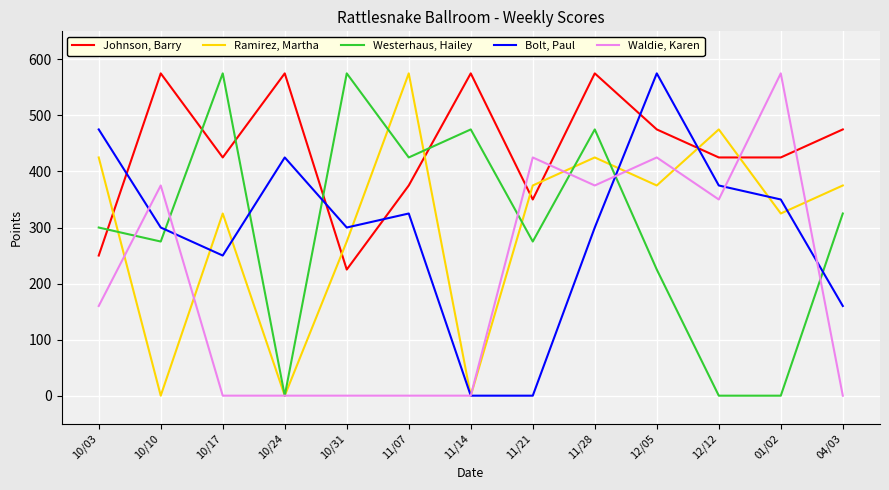

True or false: Bolt, Paul has more than 1 points higher than both neighbors.

True